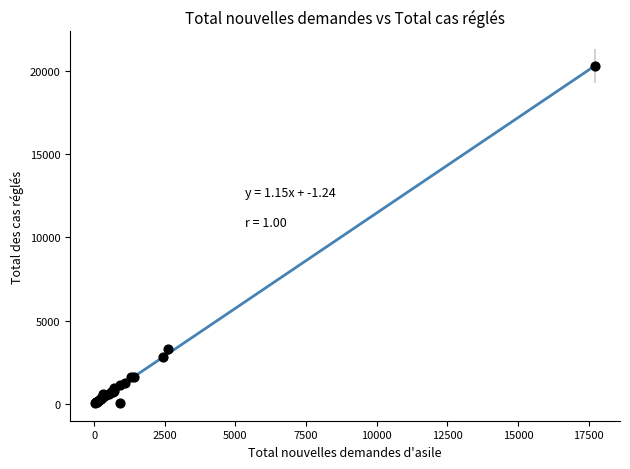

What Y value in the scatter plot is closest to 10181?

3283